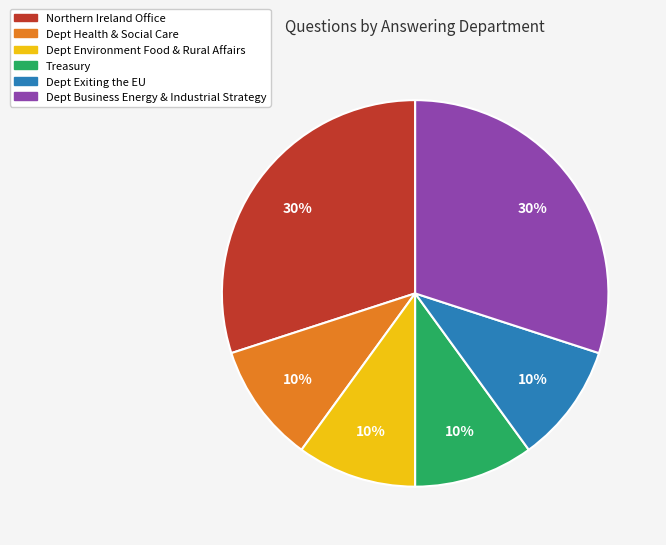

Is it true that Northern Ireland Office is 30% of the pie?

True